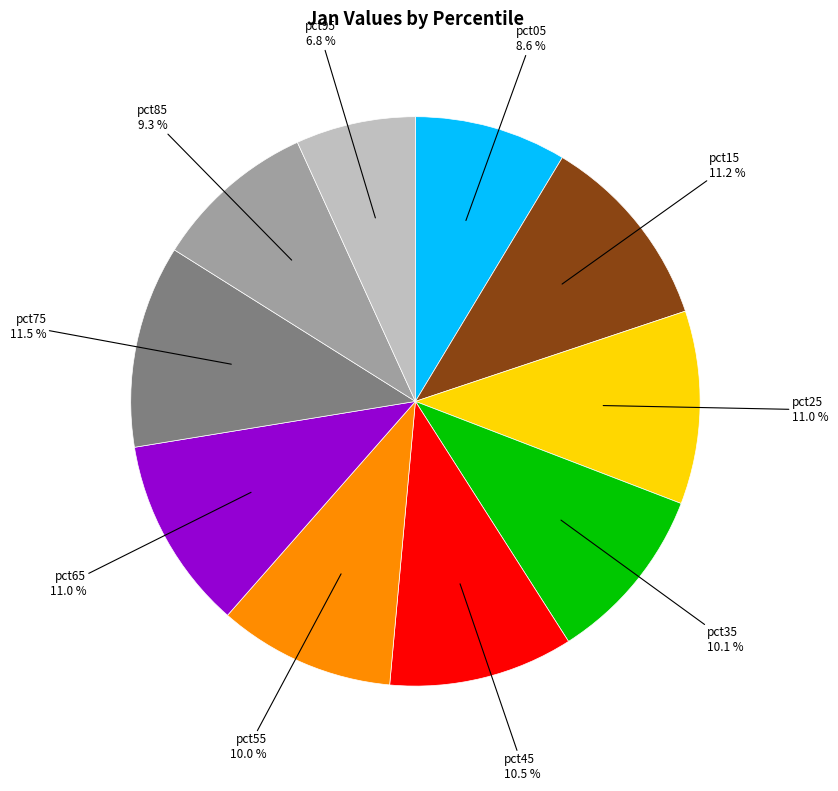

To the nearest percent, what is the difference between the largest and smallest slice percentages?

5%